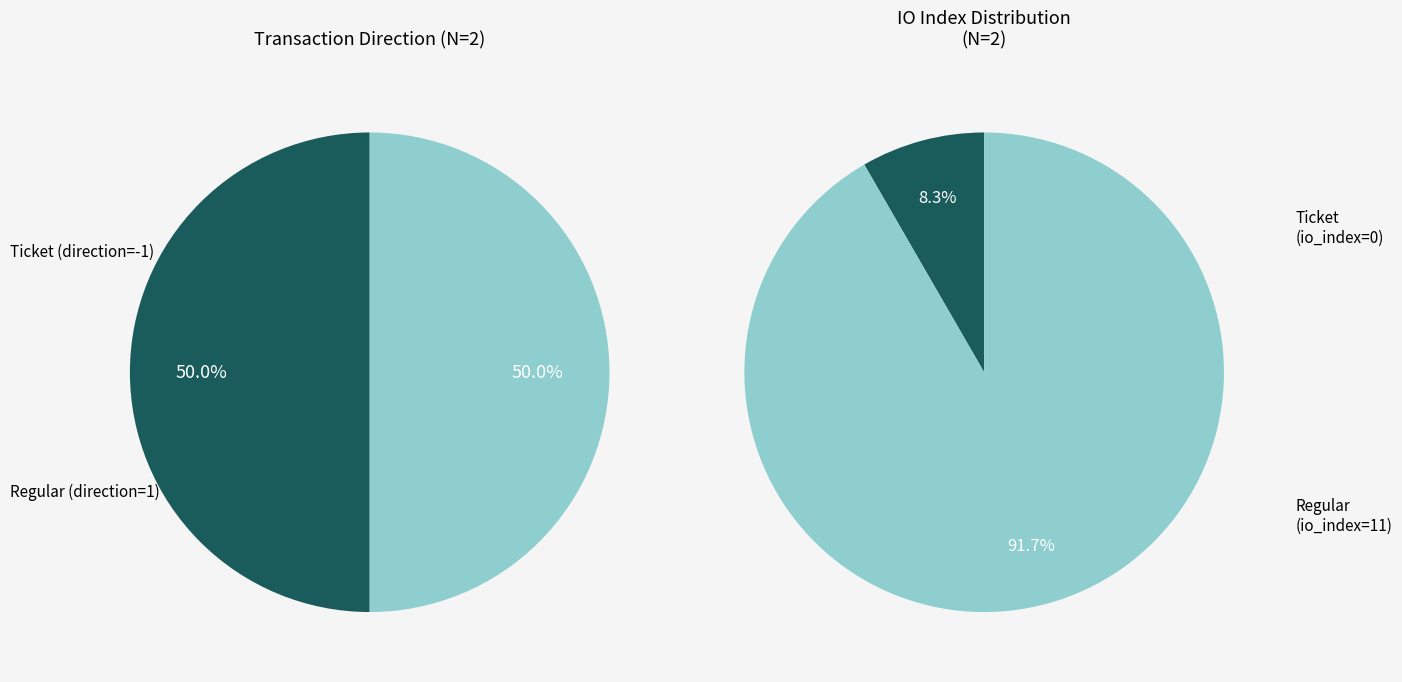

How many segments does this pie chart have?

2